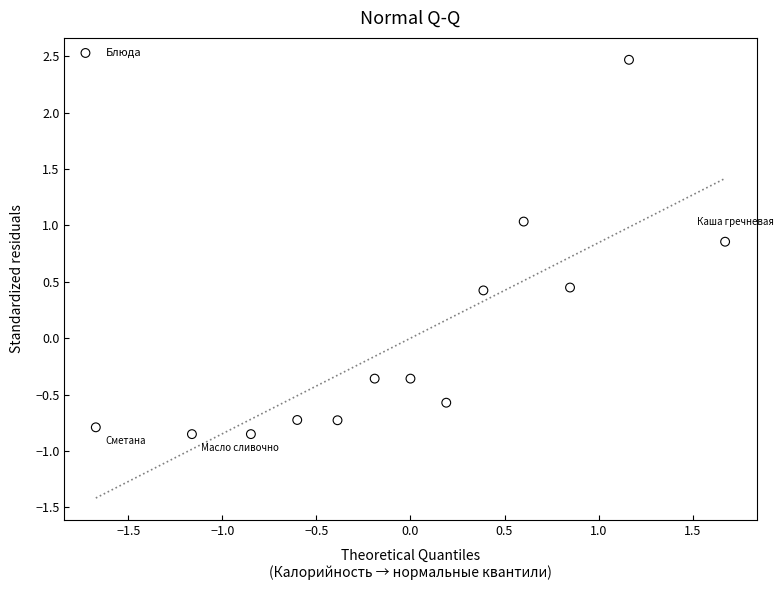

What is the range of Y values (max minus min)?

3.3